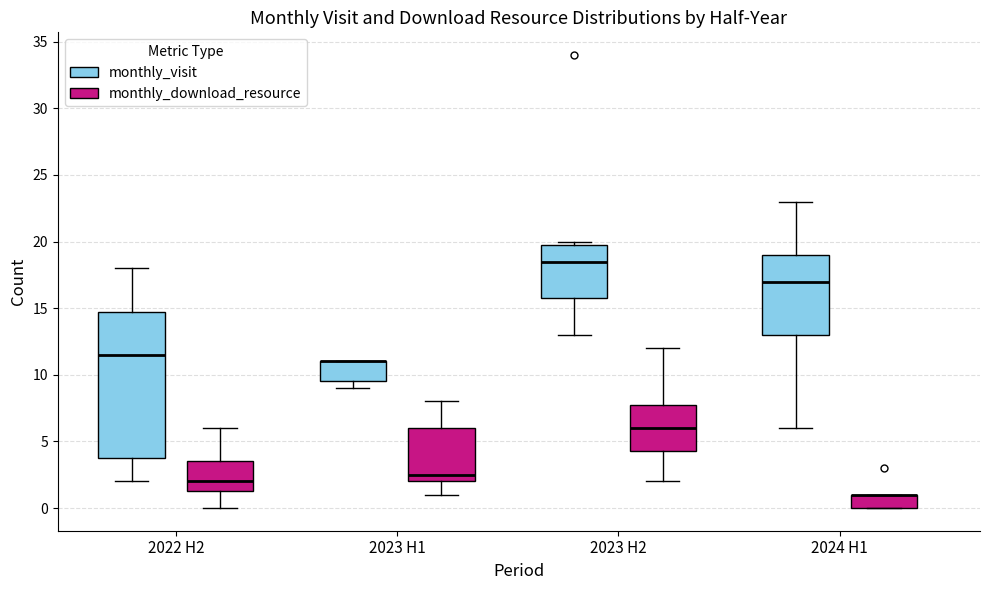

Reading left to right, read every box against the y-axis: the position of its median line, the range the box covers, and the ends of its whiskers. The values are not printed on the chart, so give them approximately, as read against the axis.

2022 H2 (monthly_visit): median 11.5, box 4.0 to 15.0, whiskers 2.0 to 18.0
2022 H2 (monthly_download_resource): median 2.0, box 1.5 to 3.5, whiskers 0.0 to 6.0
2023 H1 (monthly_visit): median 11.0 (drawn on the box's upper edge), box 9.5 to 11.0, whiskers 9.0 to 11.0
2023 H1 (monthly_download_resource): median 2.5, box 2.0 to 6.0, whiskers 1.0 to 8.0
2023 H2 (monthly_visit): median 18.5, box 16.0 to 20.0, whiskers 13.0 to 20.0 (just above the box's upper edge)
2023 H2 (monthly_download_resource): median 6.0, box 4.5 to 8.0, whiskers 2.0 to 12.0
2024 H1 (monthly_visit): median 17.0, box 13.0 to 19.0, whiskers 6.0 to 23.0
2024 H1 (monthly_download_resource): median 1.0 (drawn on the box's upper edge), box 0.0 to 1.0, whiskers 0.0 to 1.0